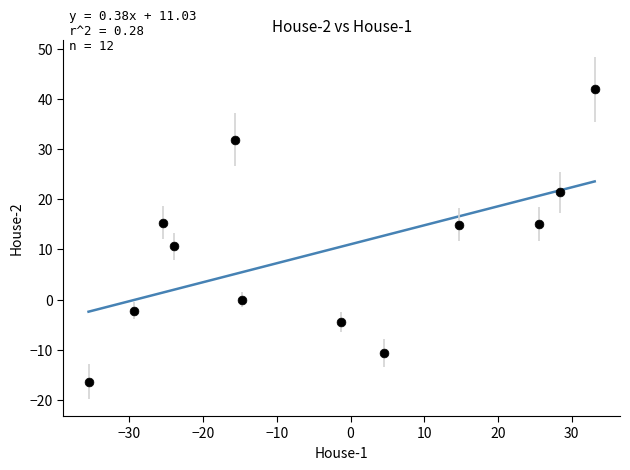

What Y value in the scatter plot is closest to 12?

10.6